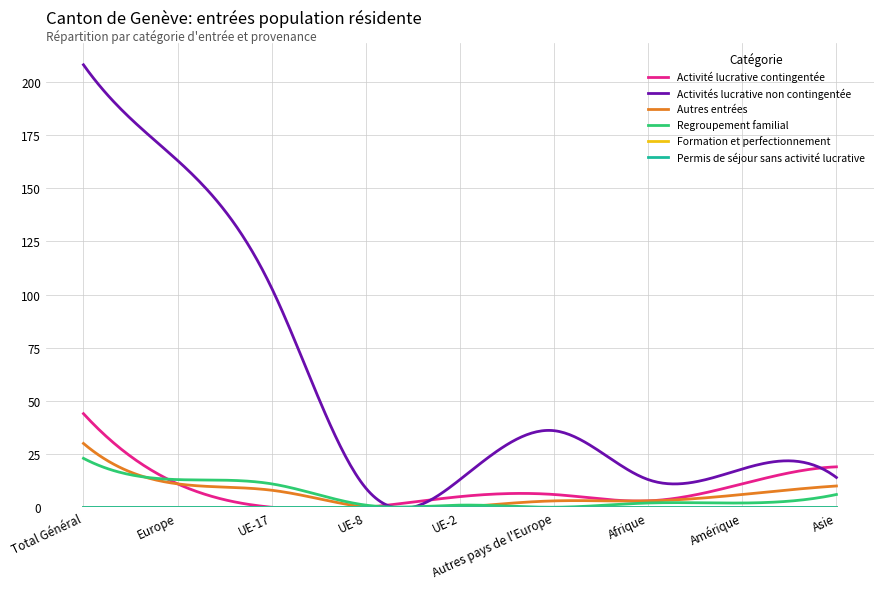

Which series has the largest total across all categories?

Activités lucrative non contingentée